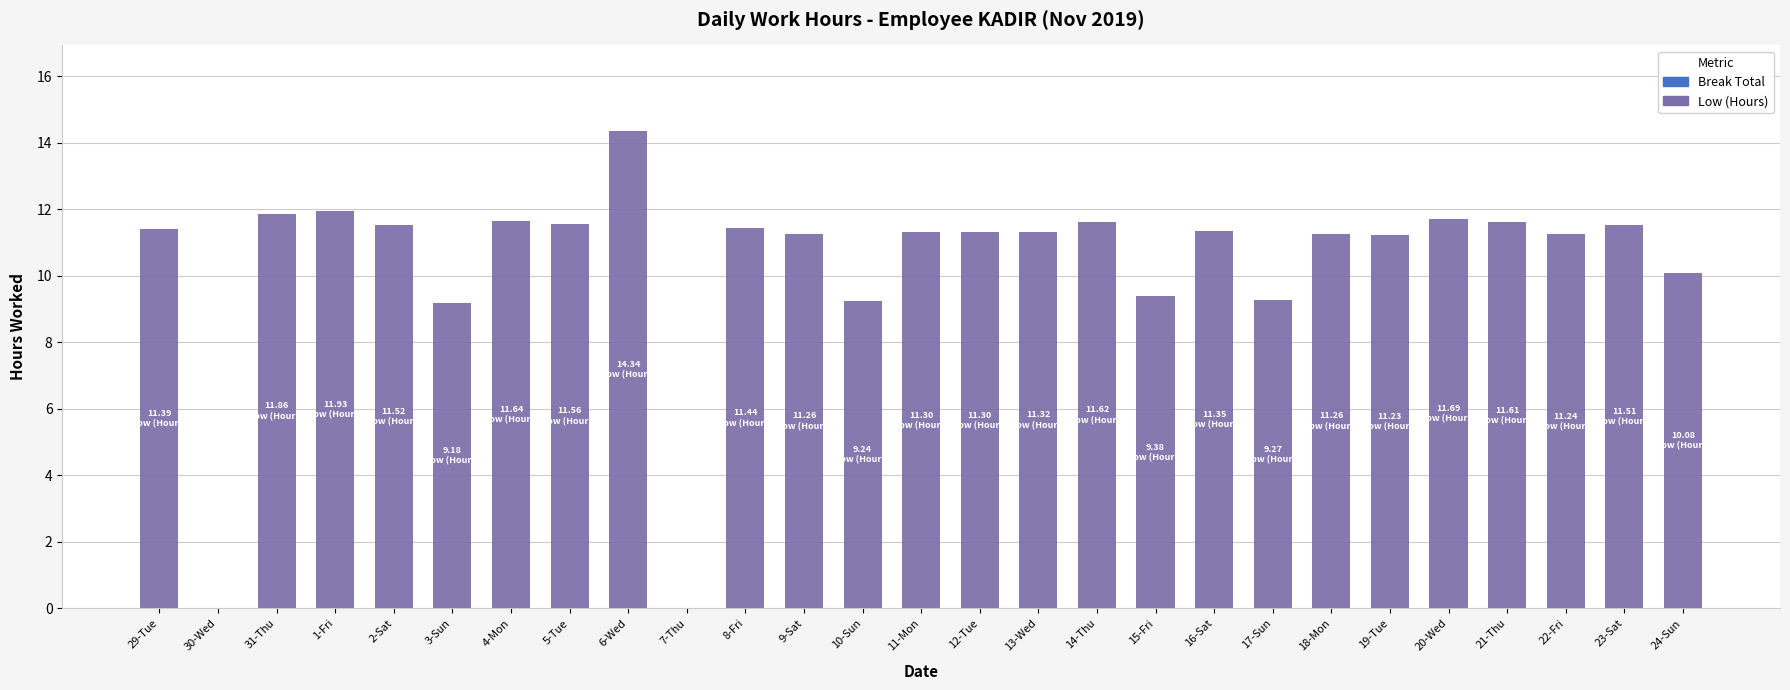

Between 18-Mon and 1-Fri, which is larger?

1-Fri